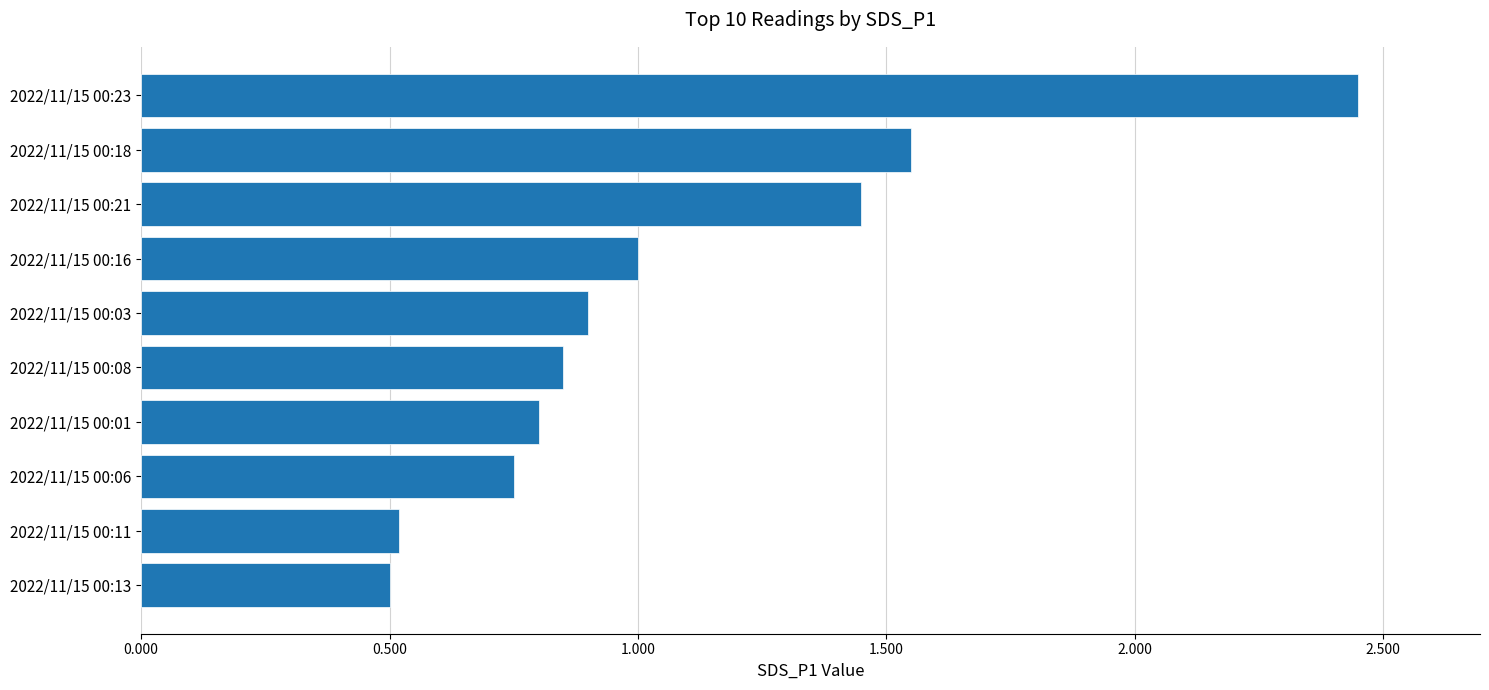

At which label is the value closest to 1?

2022/11/15 00:16